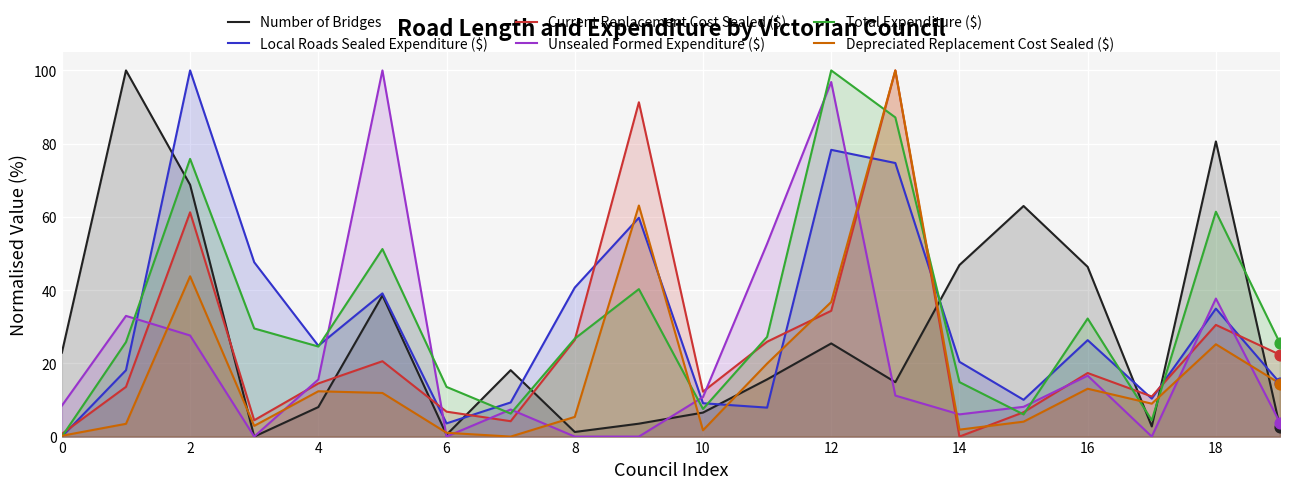

What is the total value across all series at 11?

149.3